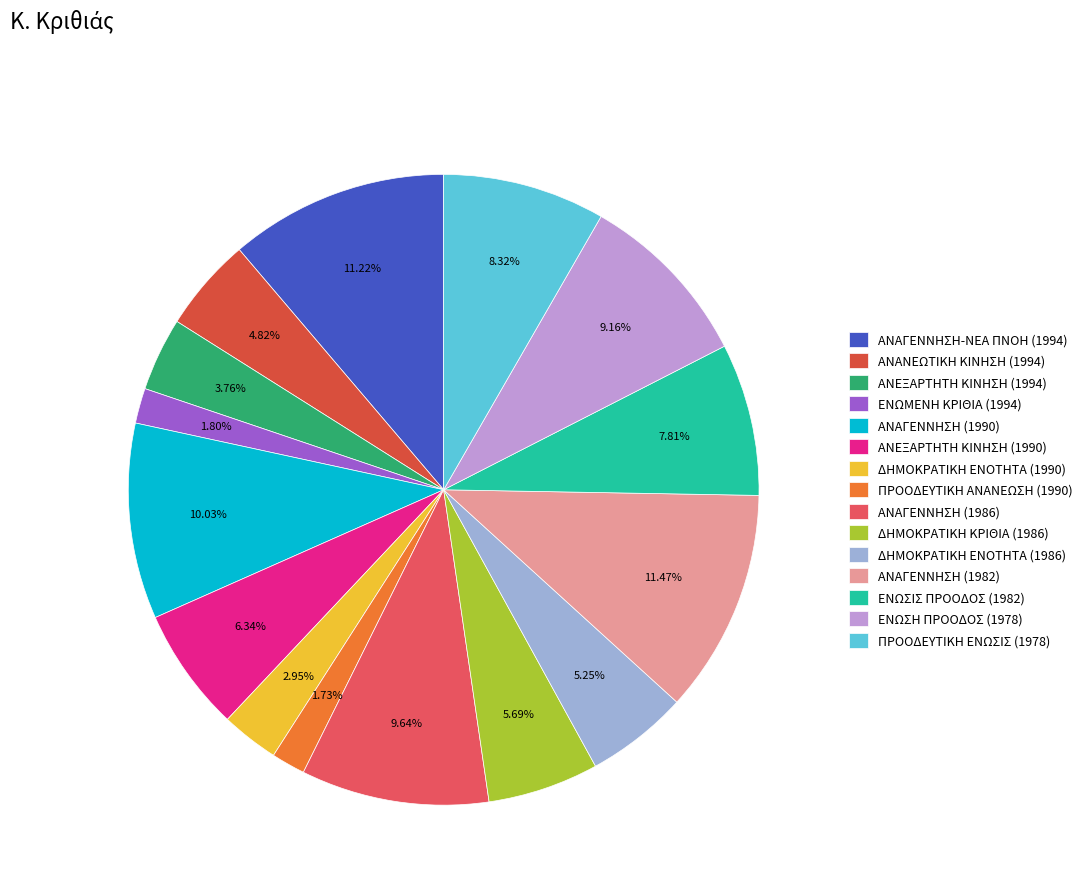

The ΕΝΩΣΙΣ ΠΡΟΟΔΟΣ (1982) slice represents 18% of the pie. True or false?

False